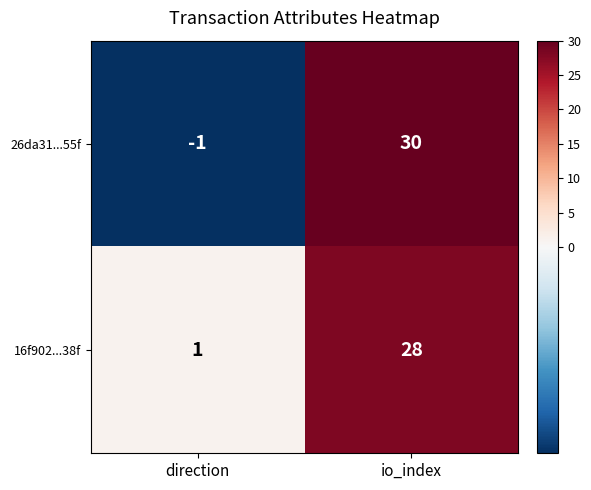

Rank the series by their maximum value, from lowest to highest.

16f902...38f, 26da31...55f